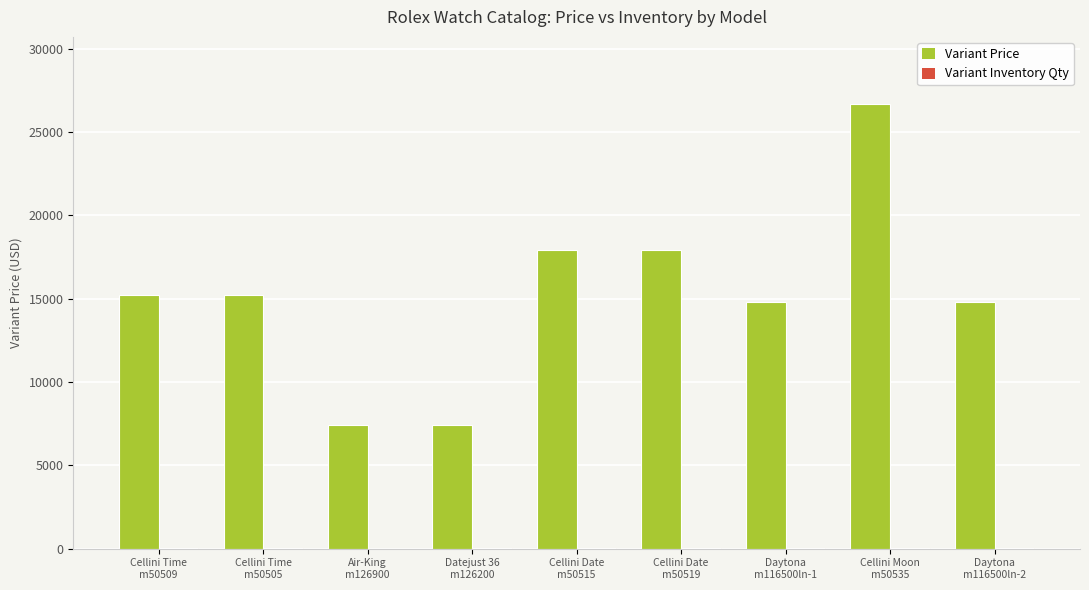

Is it true that Variant Price equals 4246 at Daytona
m116500ln-1?

False